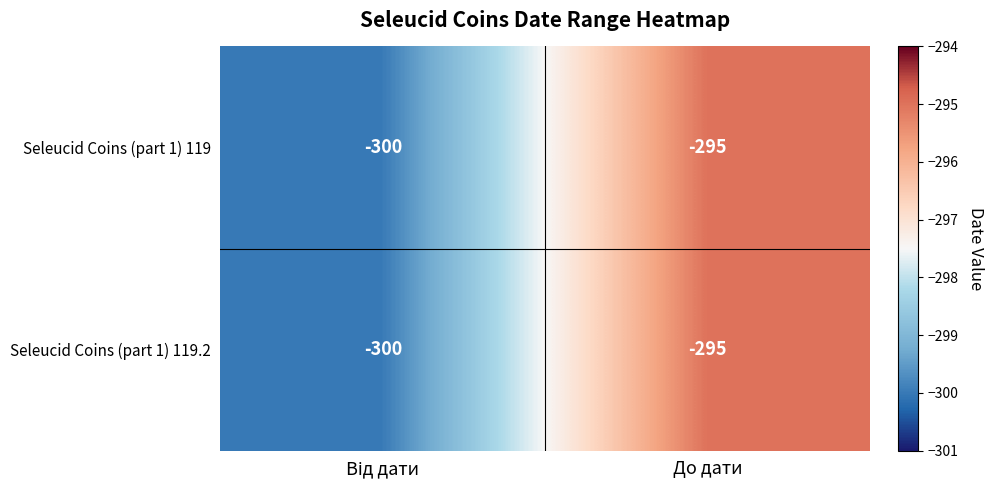

What is the greatest value displayed?

-295